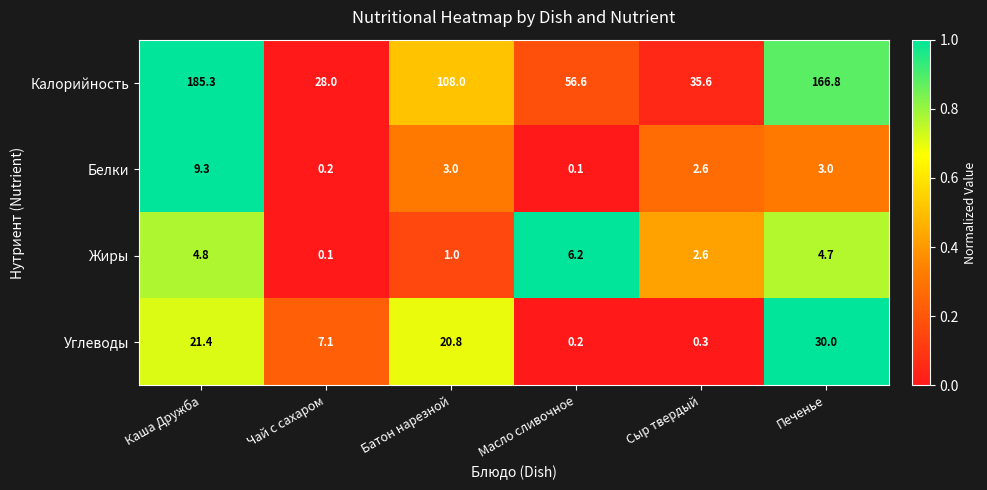

At Батон нарезной, list the series in order from largest to smallest.

Калорийность, Углеводы, Белки, Жиры